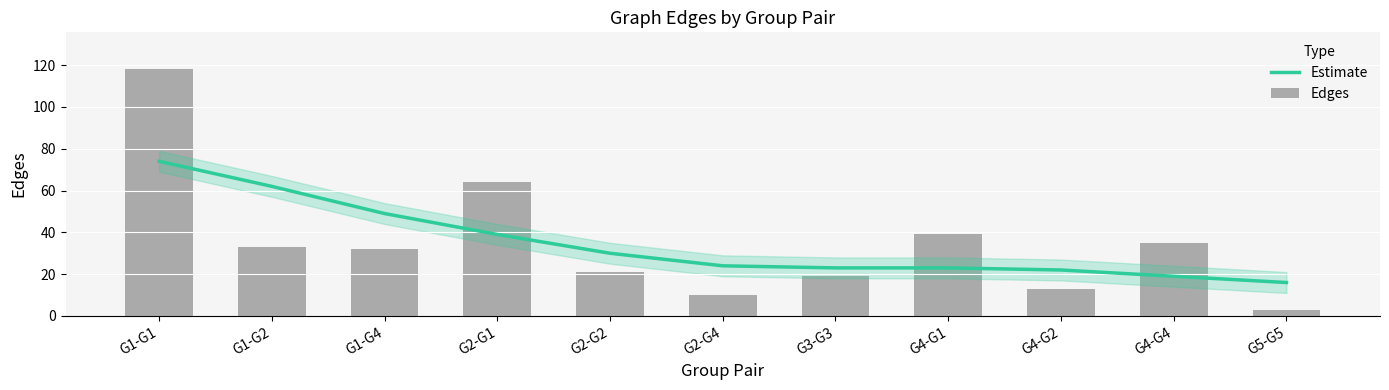

How many data points in Estimate are less than 24?

5